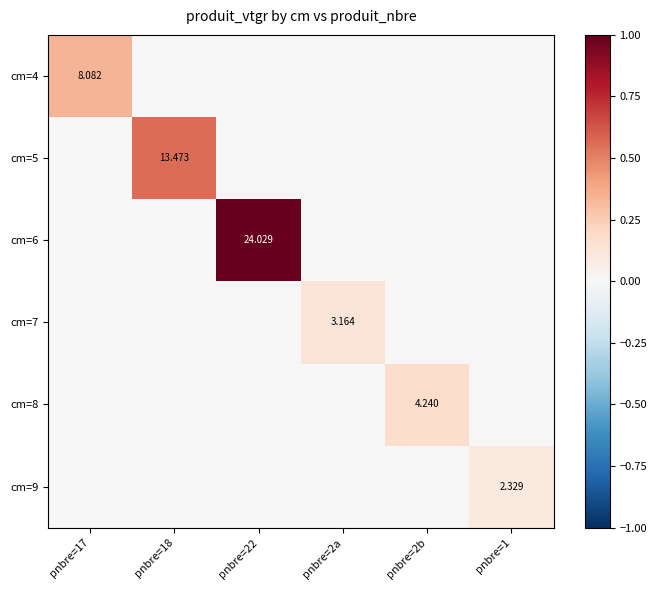

Which series has the largest range (max minus min)?

cm=6